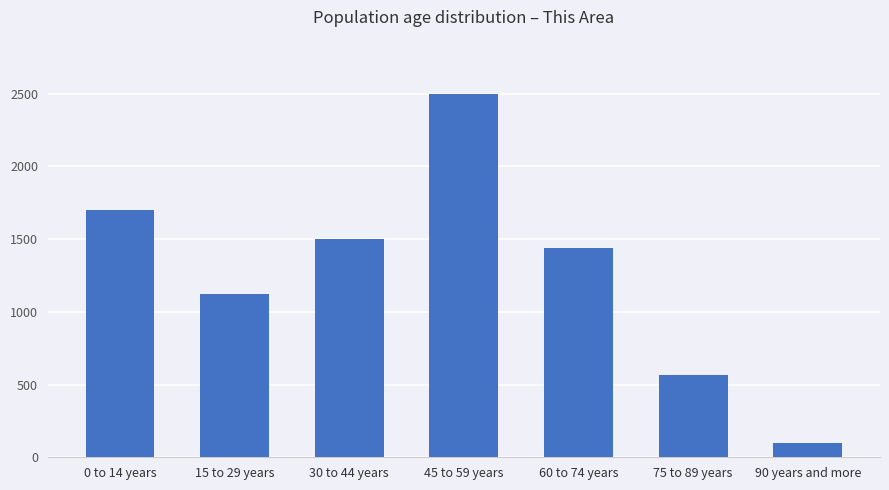

The chart shows a value of 3465 at 45 to 59 years. True or false?

False